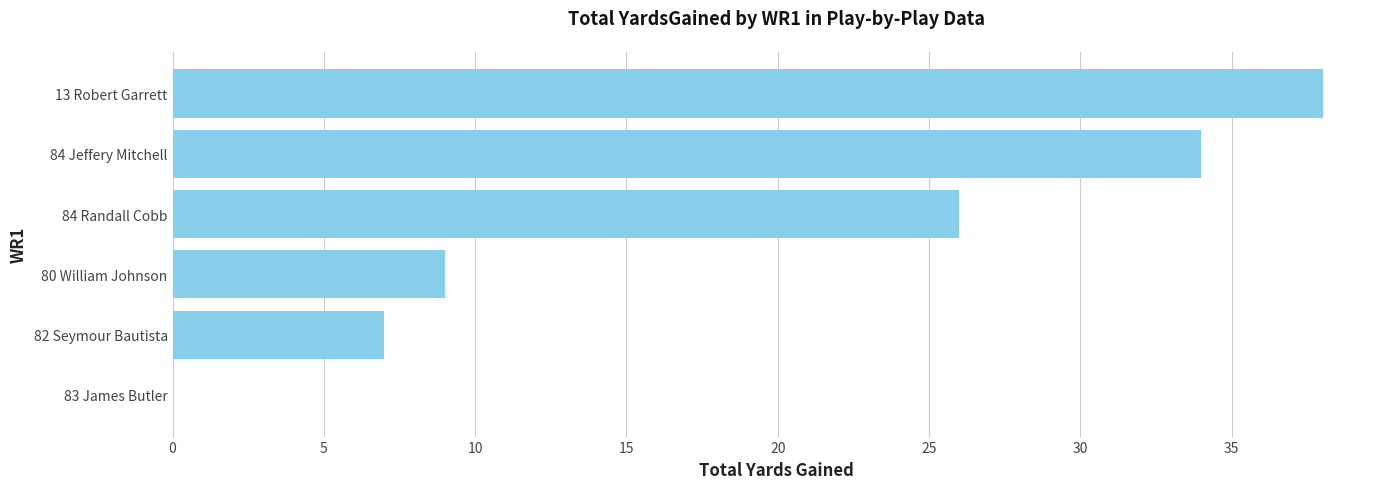

Reading bottom to top, list all the values displayed in this chart.

83 James Butler=0	82 Seymour Bautista=7	80 William Johnson=9	84 Randall Cobb=26	84 Jeffery Mitchell=34	13 Robert Garrett=38